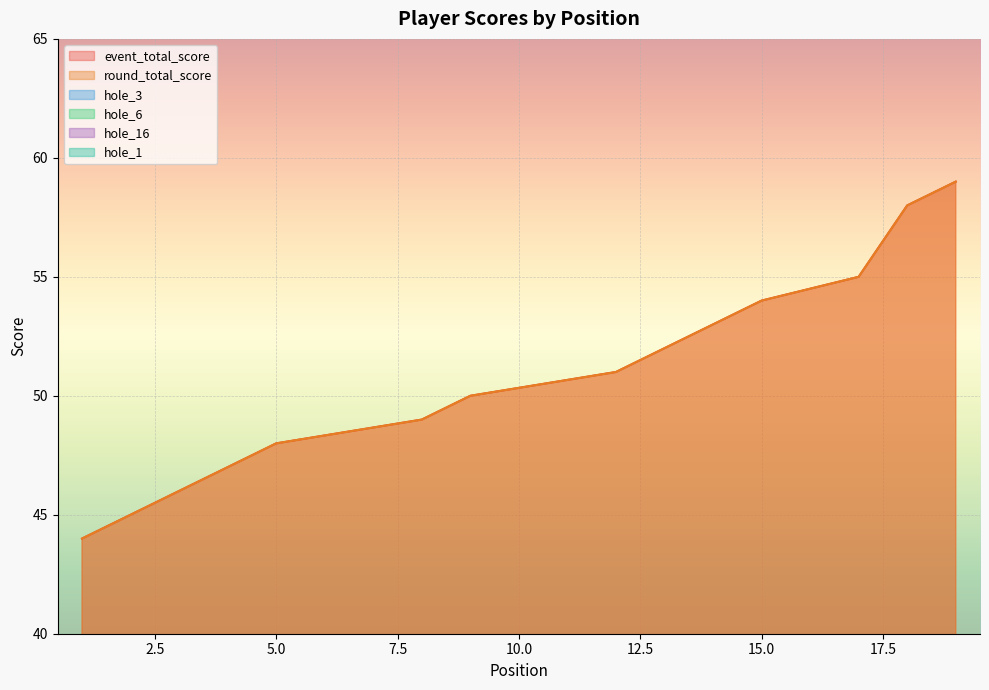

The value of hole_3 at 5 is 3. True or false?

True